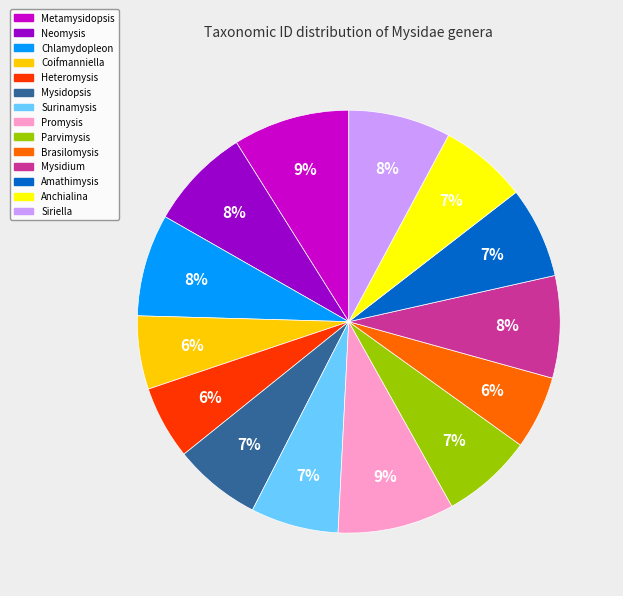

What percentage is the Neomysis slice, to the nearest percent?

8%